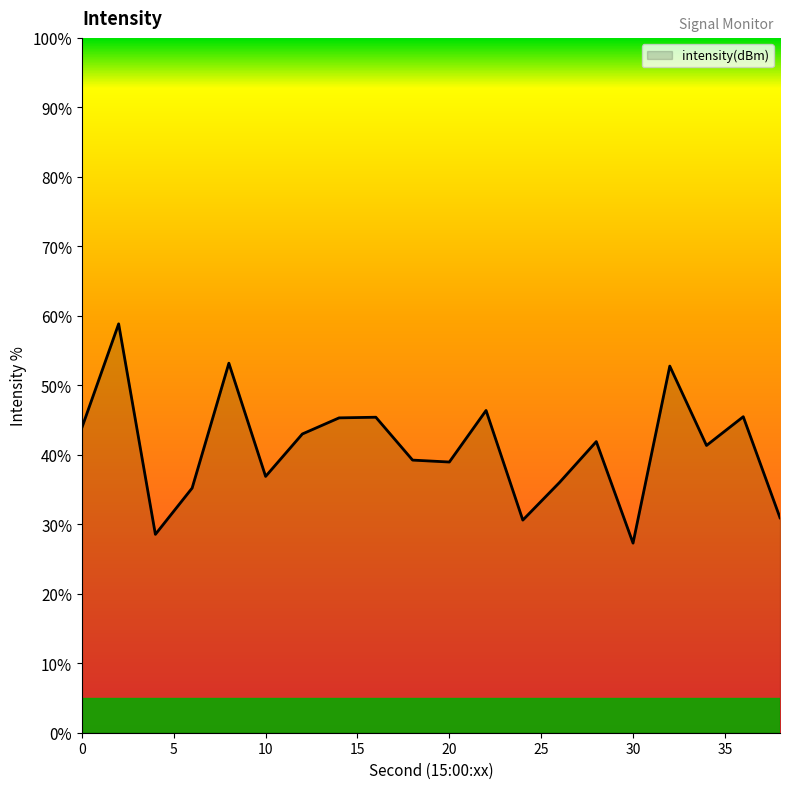

What is the minimum value shown in the chart?

27.3